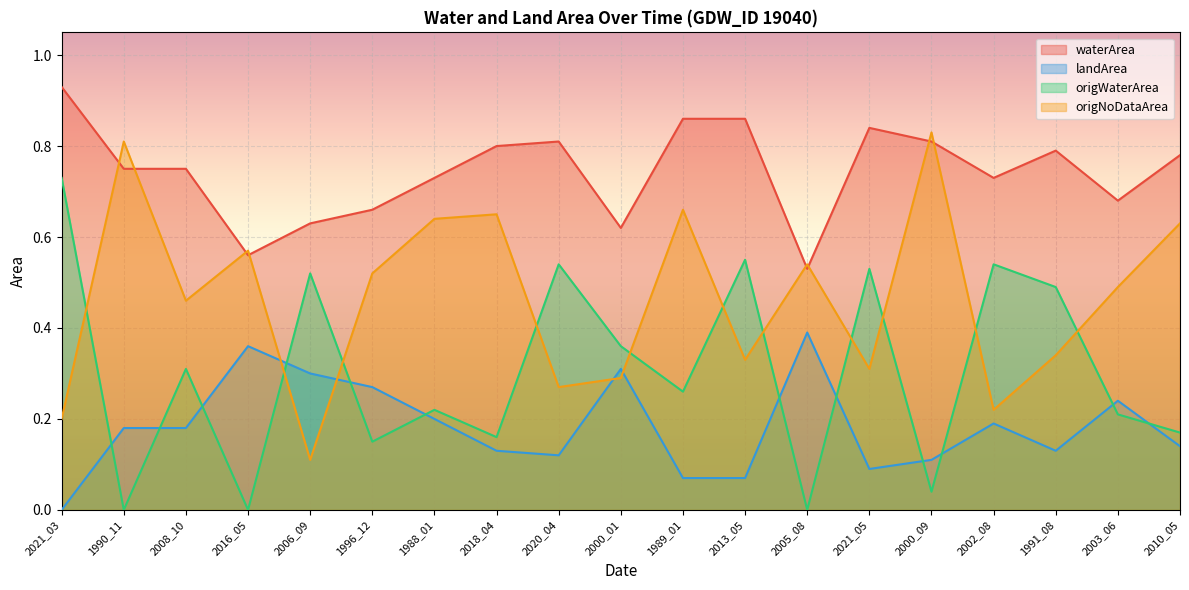

True or false: origWaterArea has a value of 0.1 at 1996_12.

False